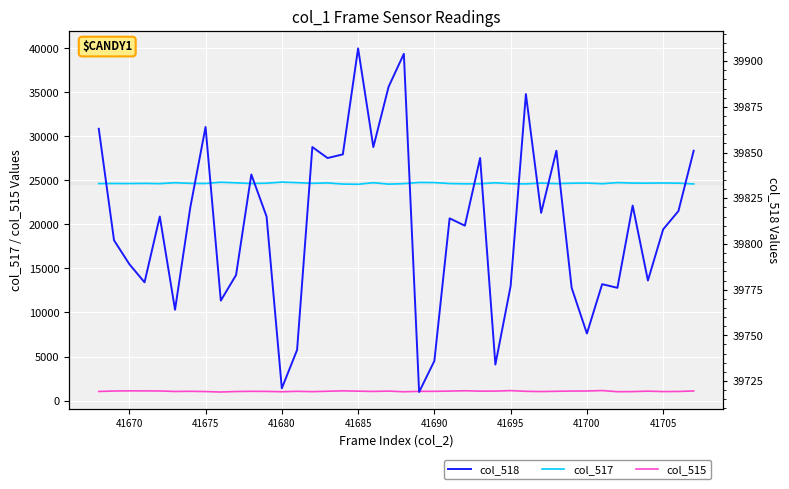

How many data points in col_515 are above 1050?

19